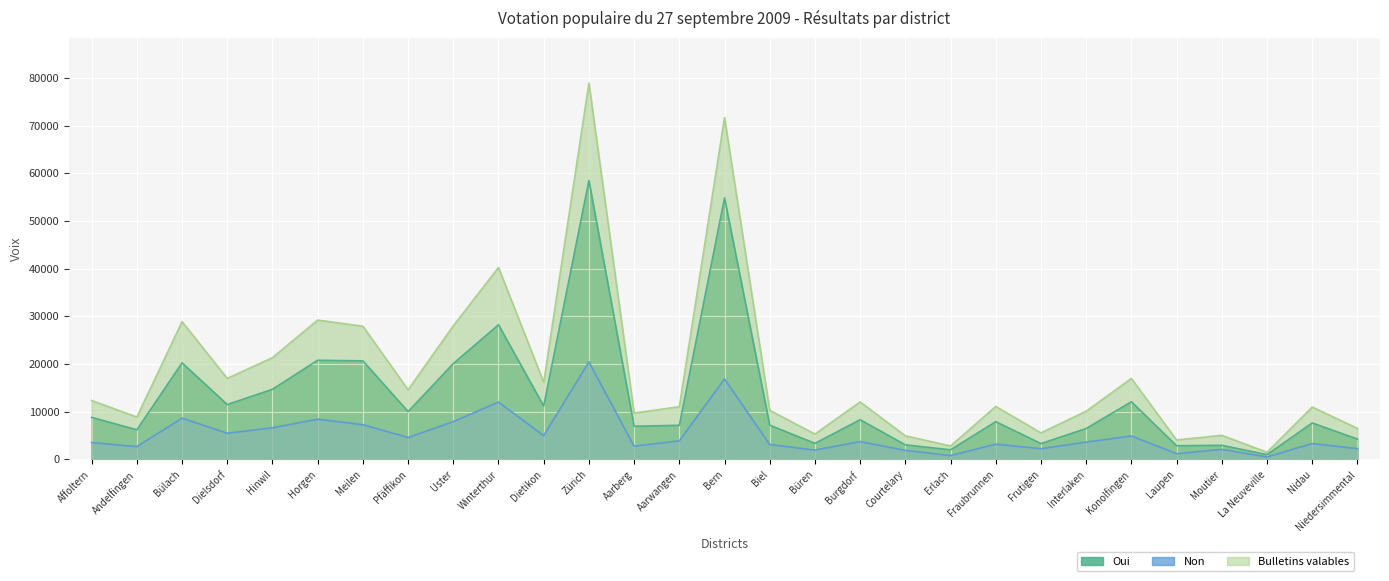

How many interior local valleys does the Bulletins valables series have?

10